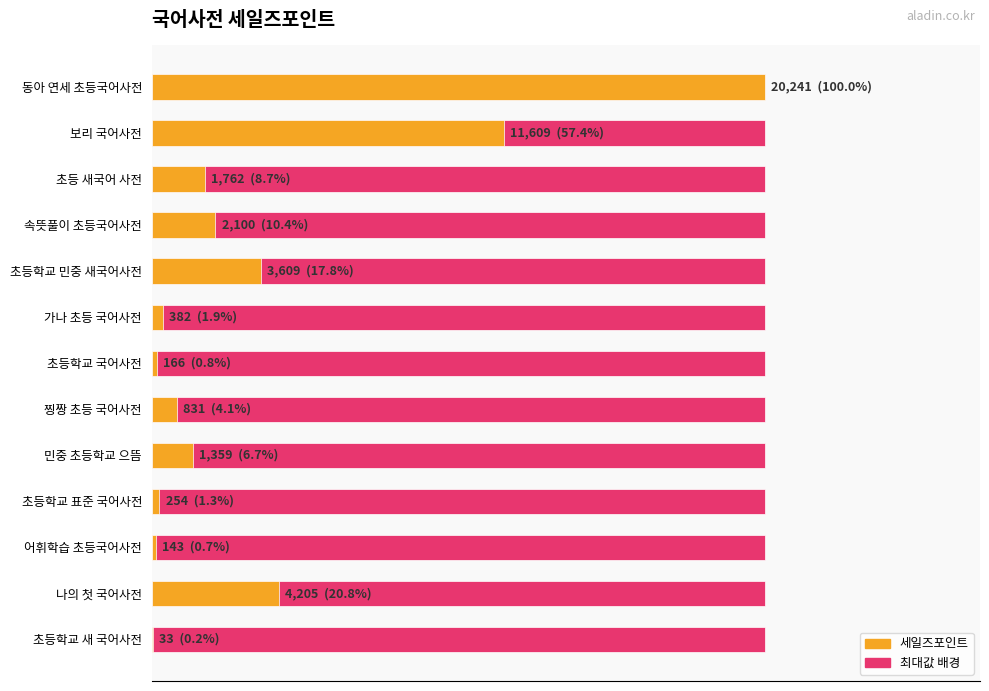

What is the sum of the 세일즈포인트 values at 동아 연세 초등국어사전 and 초등학교 표준 국어사전?

20495.0